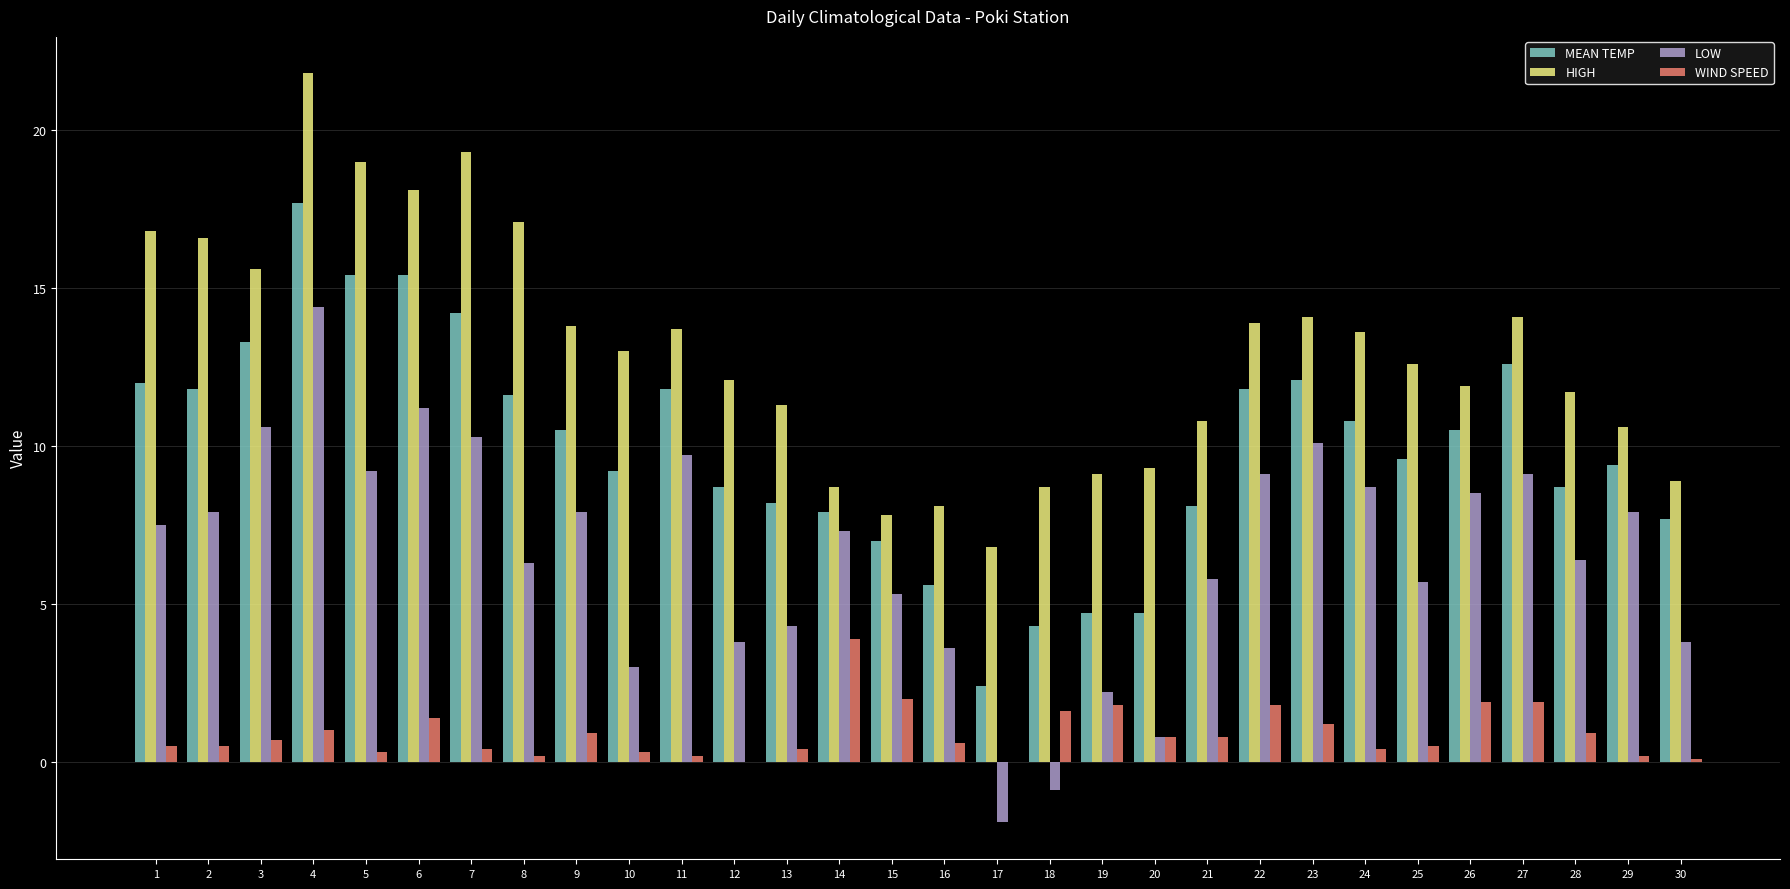

What is the maximum value for WIND SPEED?

3.9